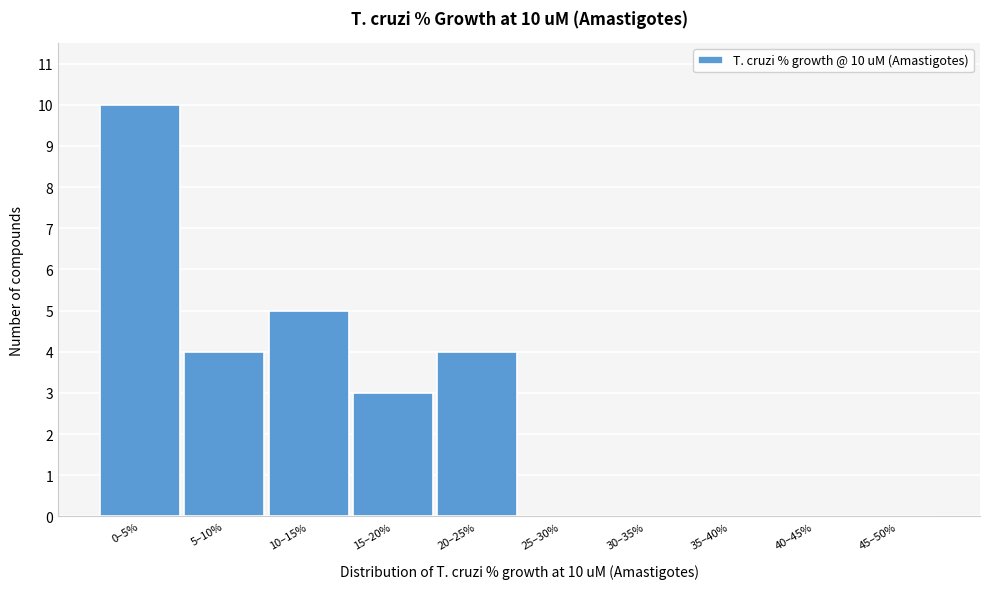

Reading left to right, list all the values displayed in this chart.

0–5%=10	5–10%=4	10–15%=5	15–20%=3	20–25%=4	25–30%=0	30–35%=0	35–40%=0	40–45%=0	45–50%=0